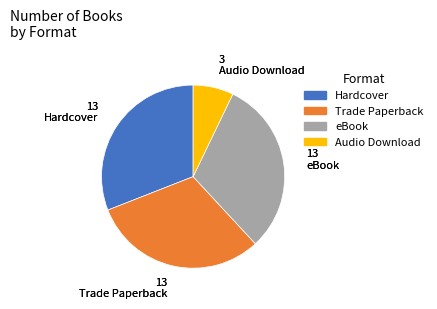

Does eBook account for over 50% of the chart?

No